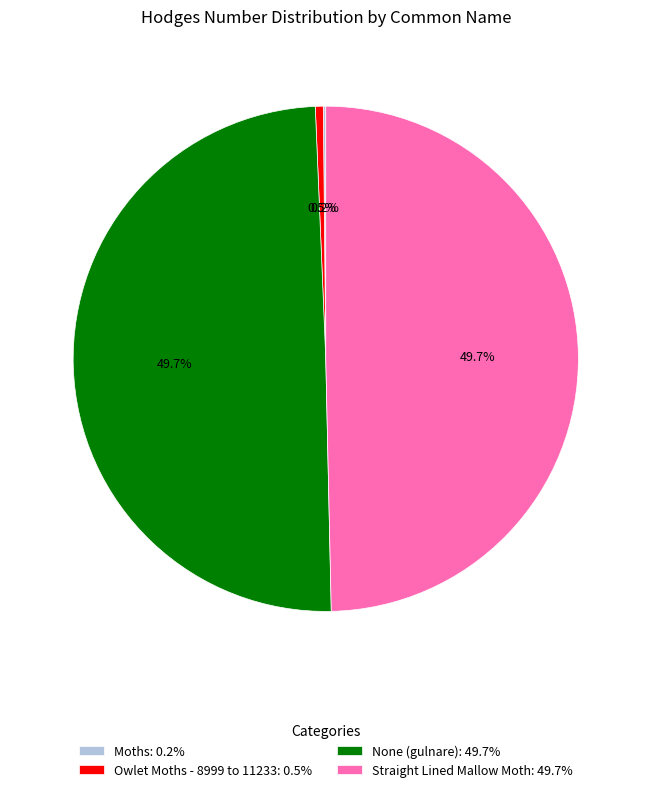

What portion of the pie excludes None (gulnare): 49.7%?

50.3%